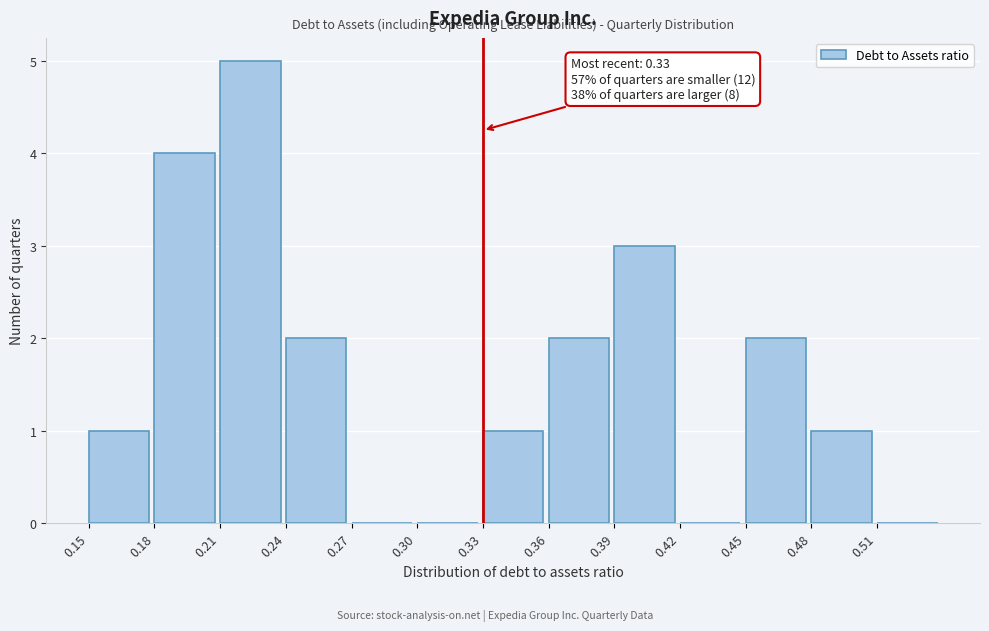

Over which range of the x-axis is the bar tallest?

0.21 to 0.24